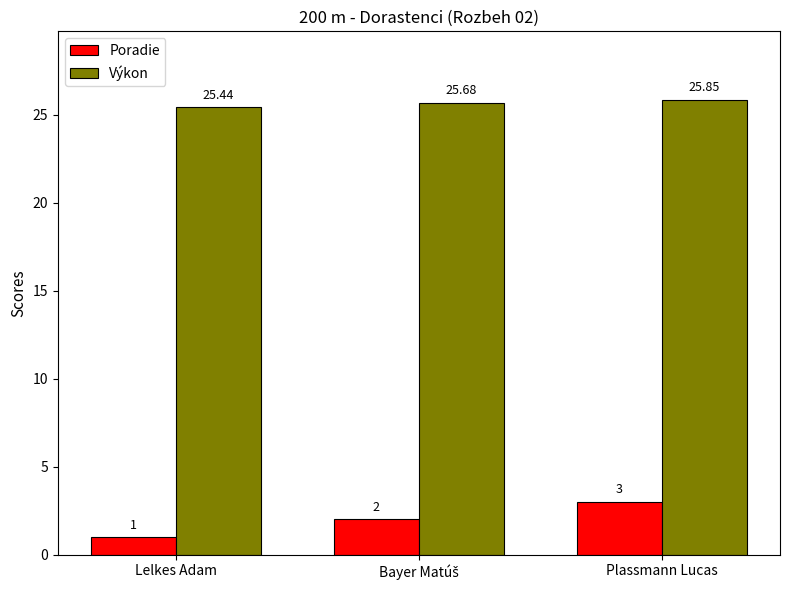

Rank the series by their average value, from lowest to highest.

Poradie, Výkon